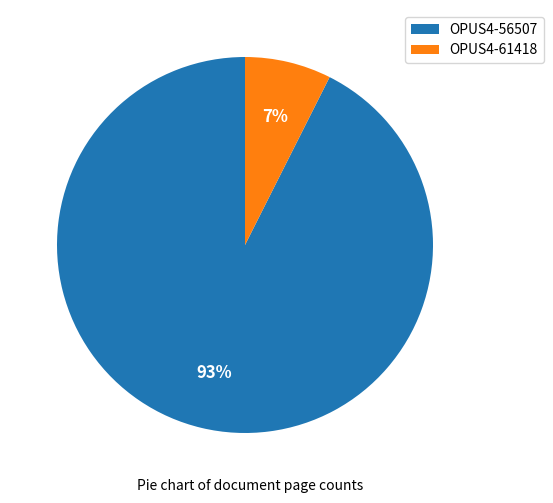

Rank the categories by value from highest to lowest.

OPUS4-56507, OPUS4-61418